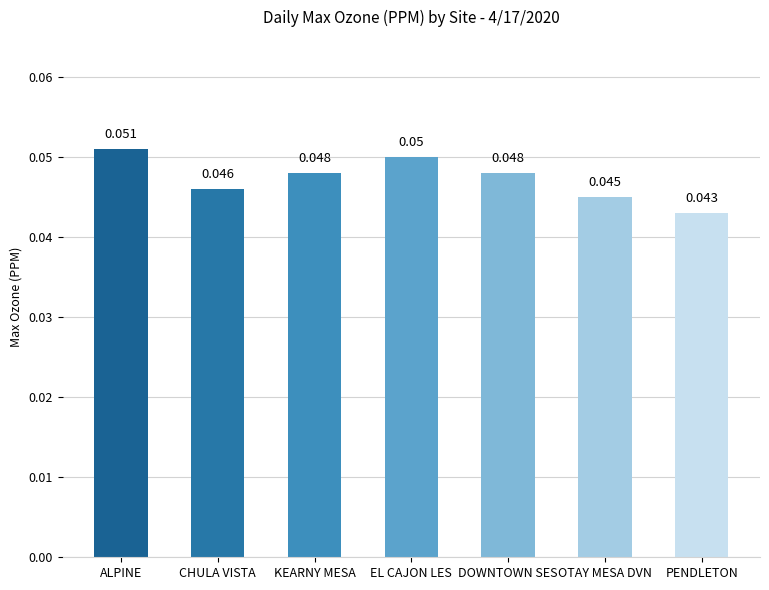

Where is the data nearest to the value 0?

PENDLETON